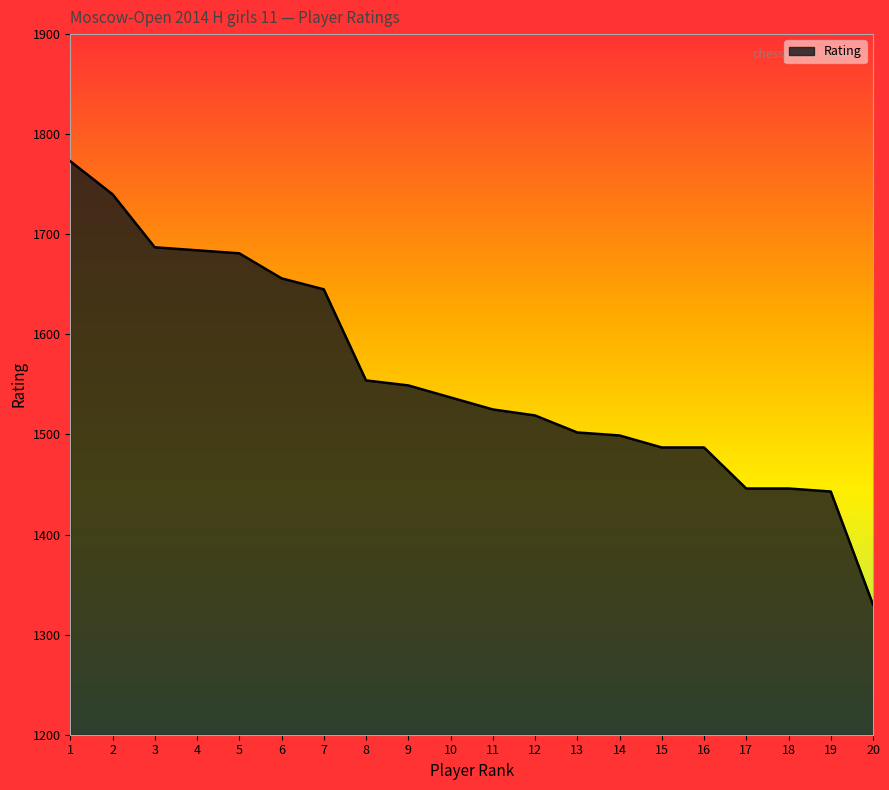

What is the average value?

1560